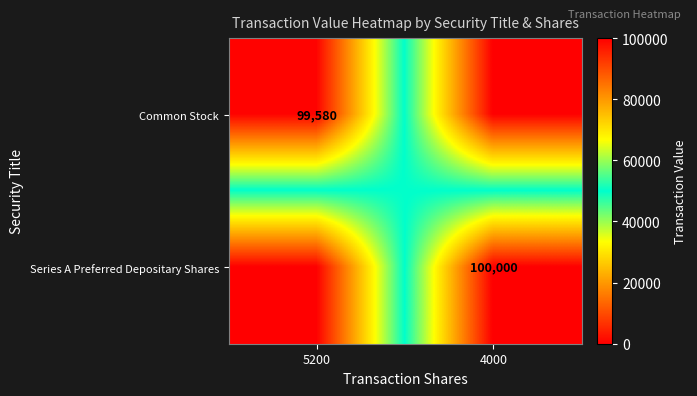

At how many categories does at least one series exceed 46430?

2